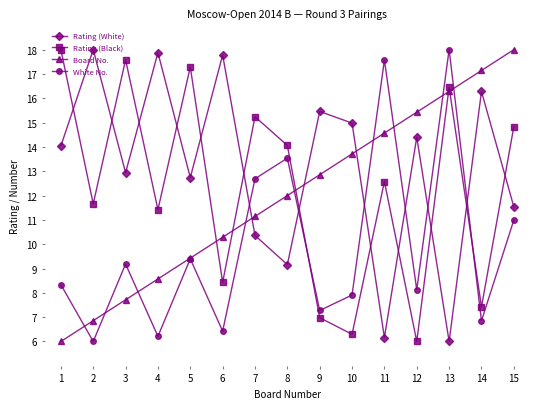

Where is Rating (Black) nearest to the value 11?

4